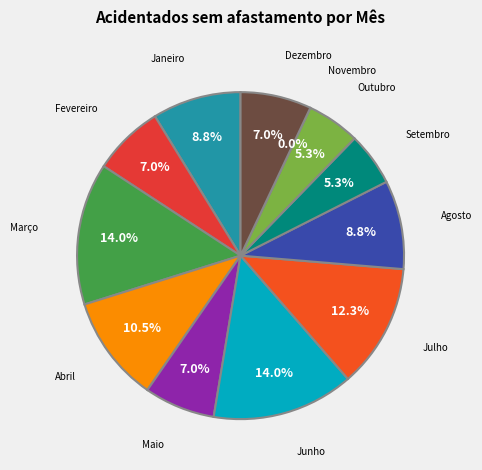

To the nearest percent, what is the average slice percentage?

8%